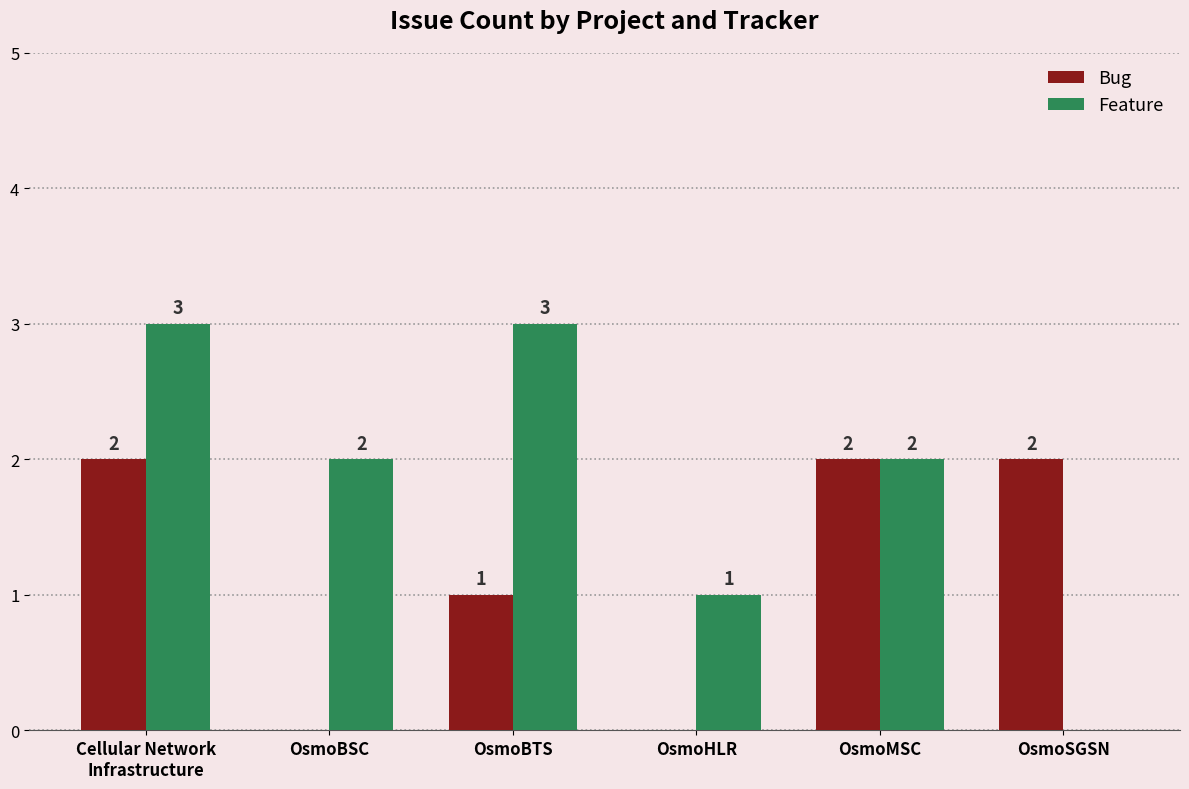

What is the highest value of the Feature series?

3